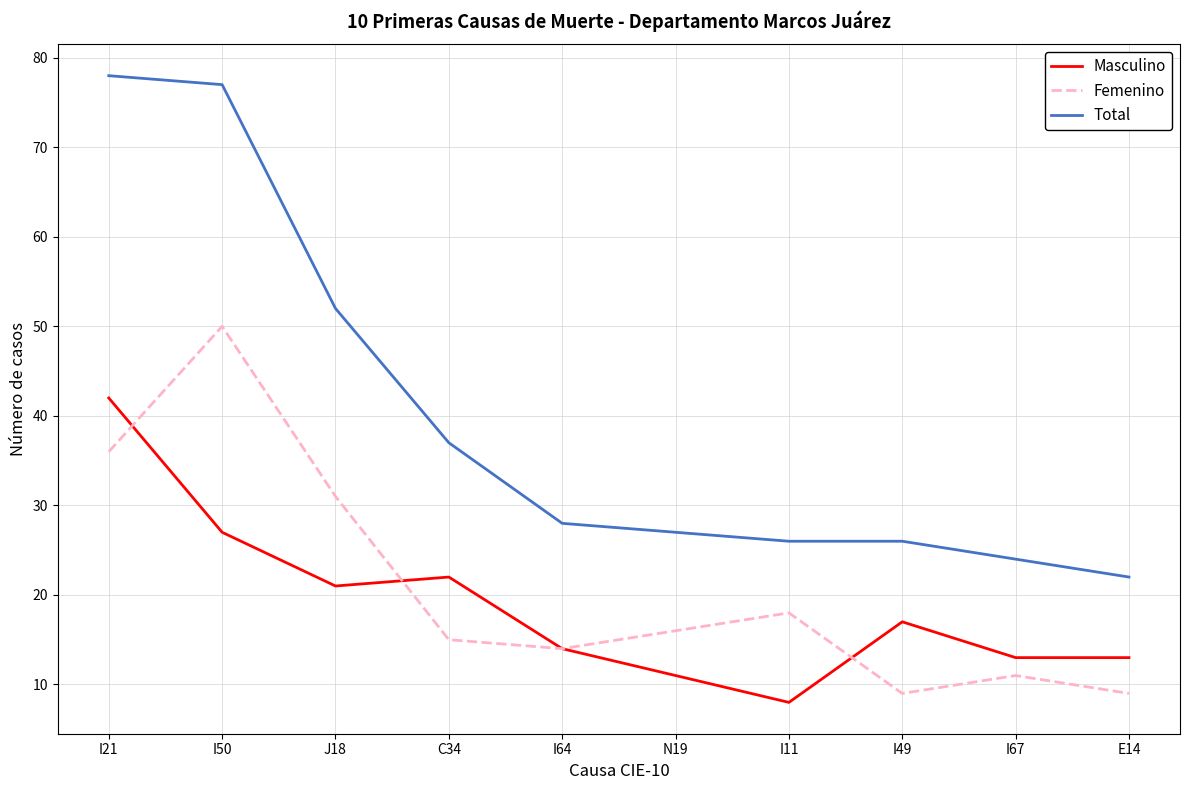

At which label does Femenino reach its peak?

I50